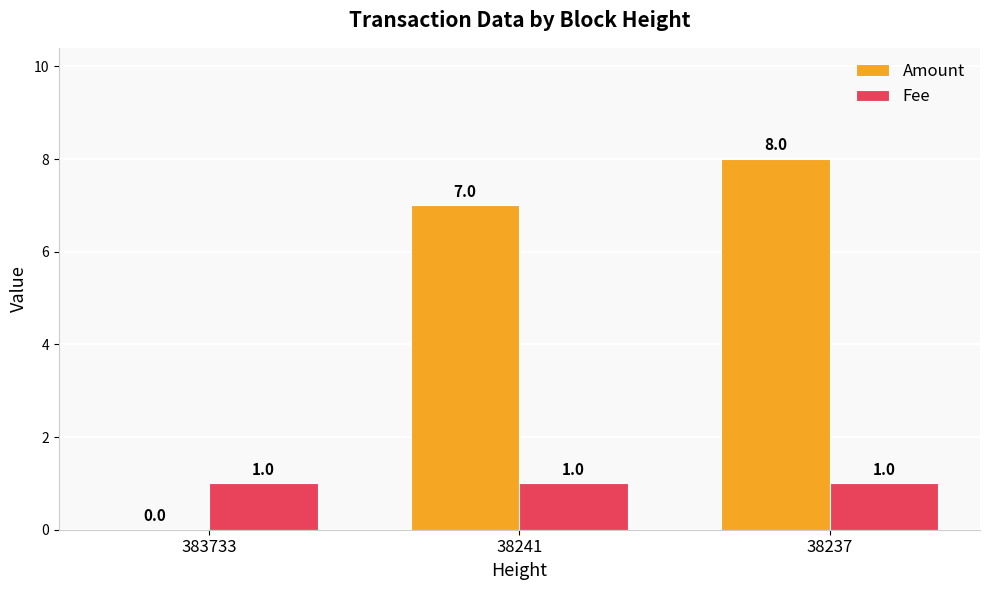

Between 38241 and 38237, which series saw the biggest shift?

Amount